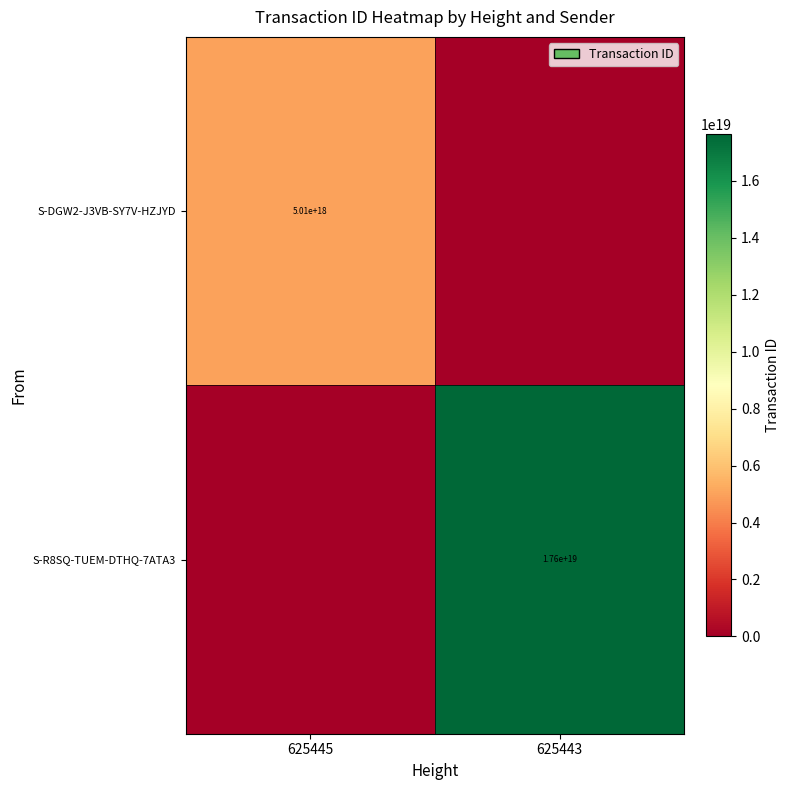

What is the greatest value displayed?

17639001999434434560